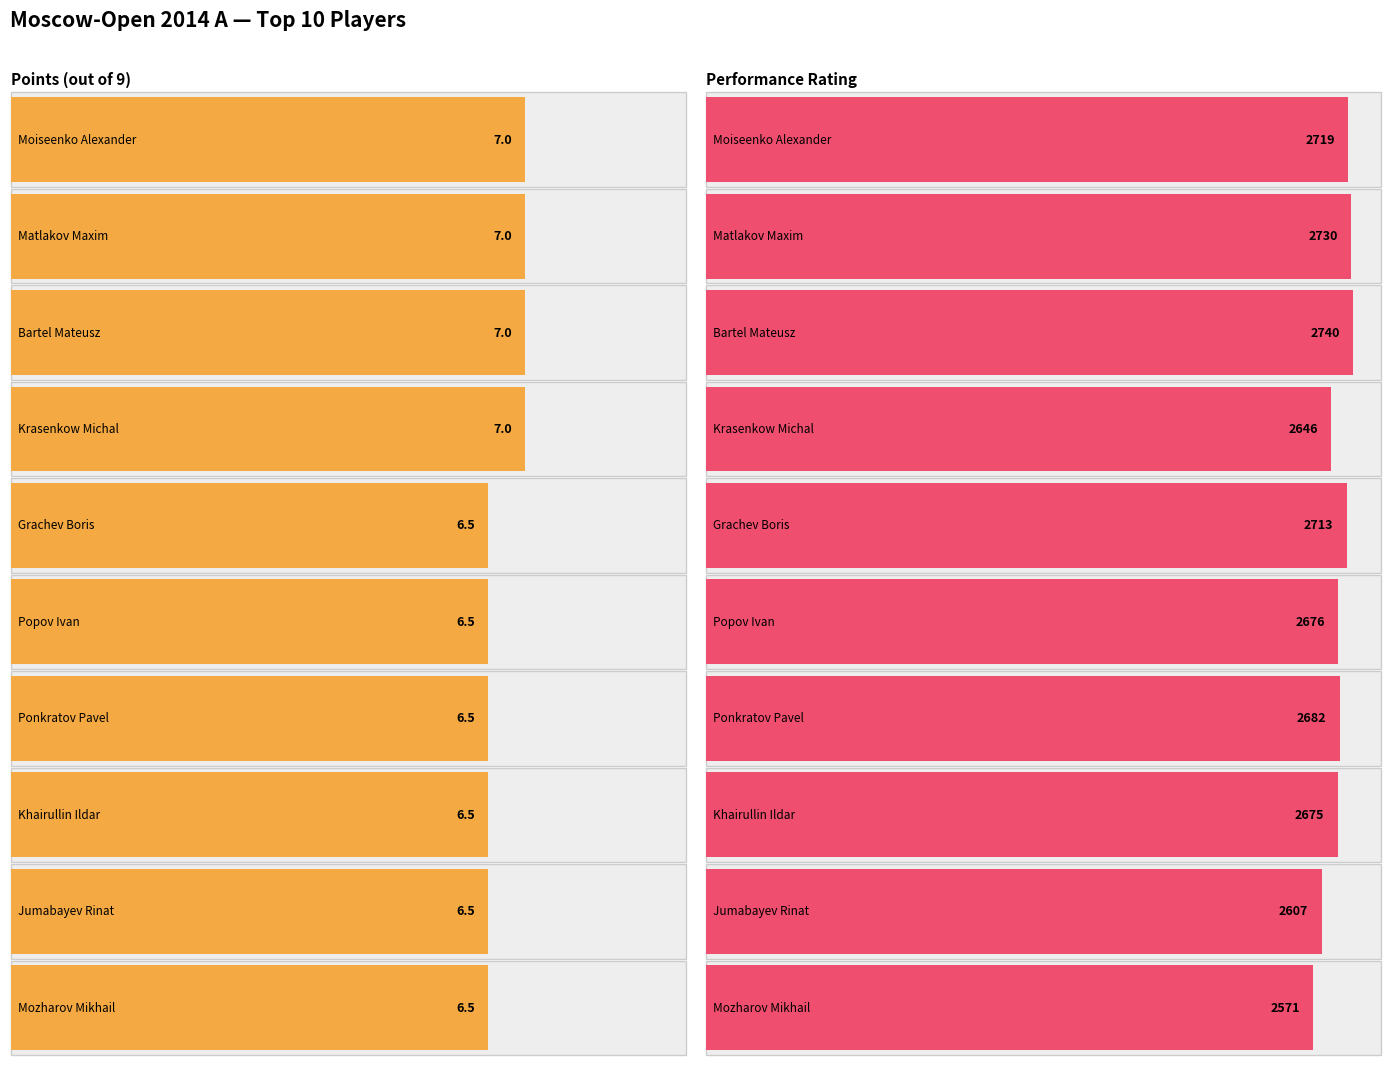

What is the smallest value displayed?

6.5